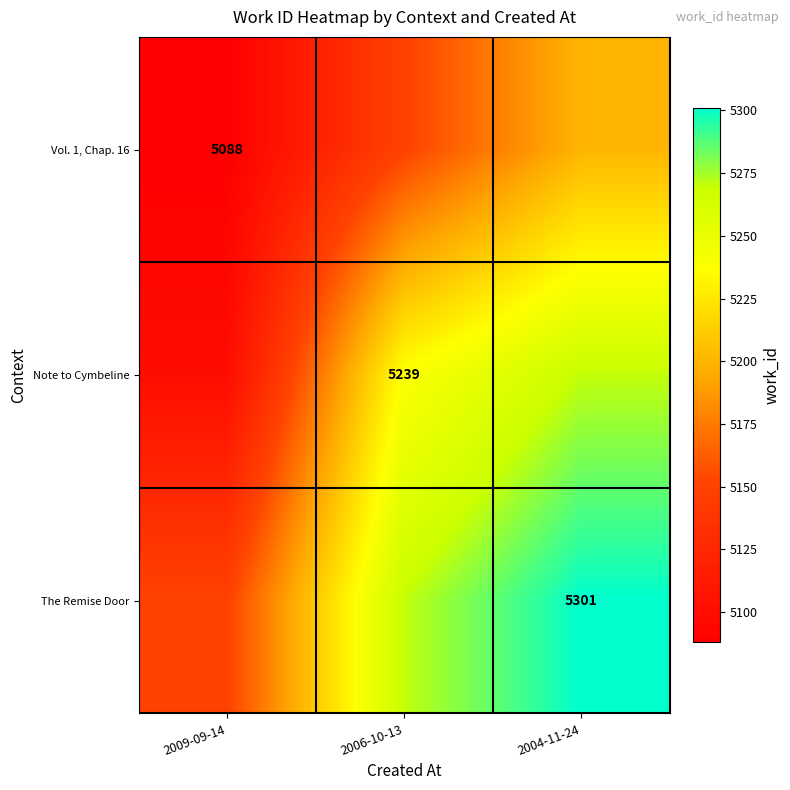

The value of Vol. 1, Chap. 16 at 2009-09-14 is 3372. True or false?

False